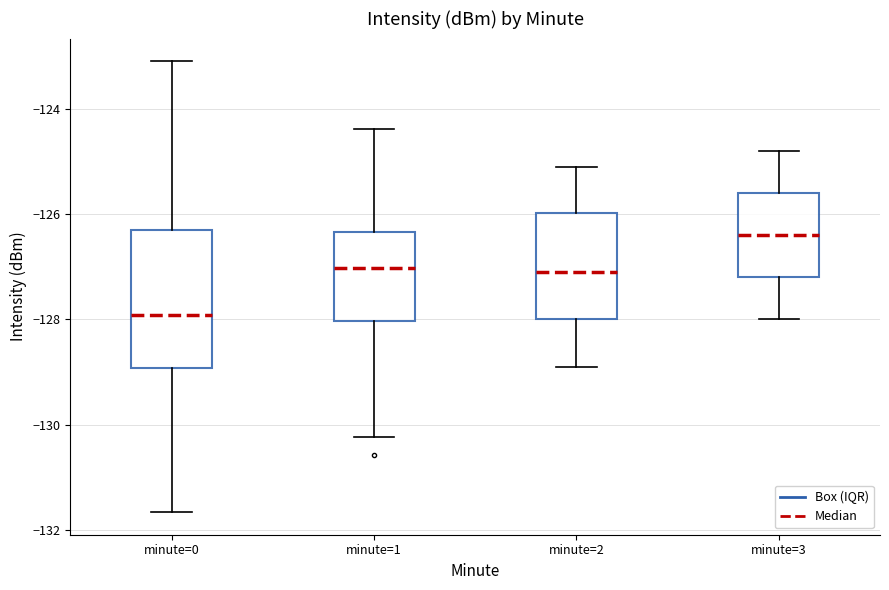

Reading left to right, read every box against the y-axis: the position of its median line, the range the box covers, and the ends of its whiskers. The values are not printed on the chart, so give them approximately, as read against the axis.

minute=0: median -128.0, box -129.0 to -126.2, whiskers -131.6 to -123.0
minute=1: median -127.0, box -128.0 to -126.4, whiskers -130.2 to -124.4
minute=2: median -127.0, box -128.0 to -126.0, whiskers -128.8 to -125.0
minute=3: median -126.4, box -127.2 to -125.6, whiskers -128.0 to -124.8